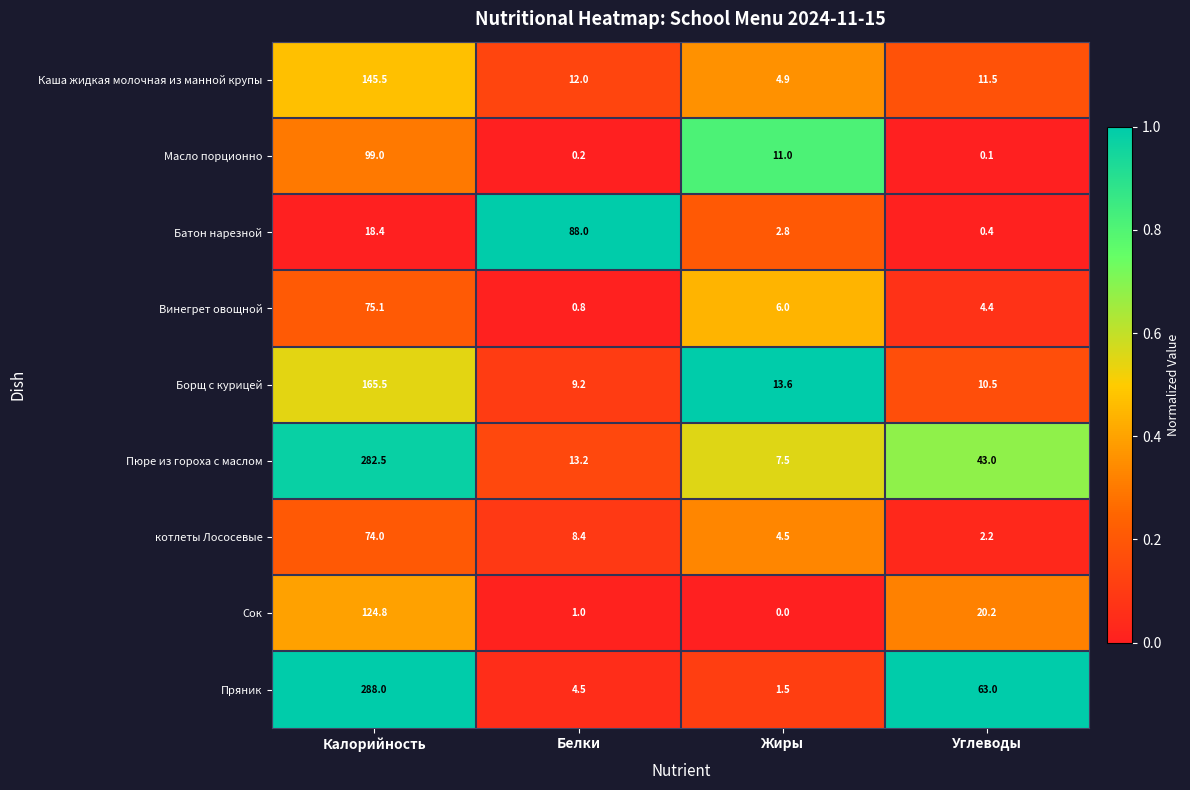

What is the difference between the maximum and minimum values in the Сок series?

124.8